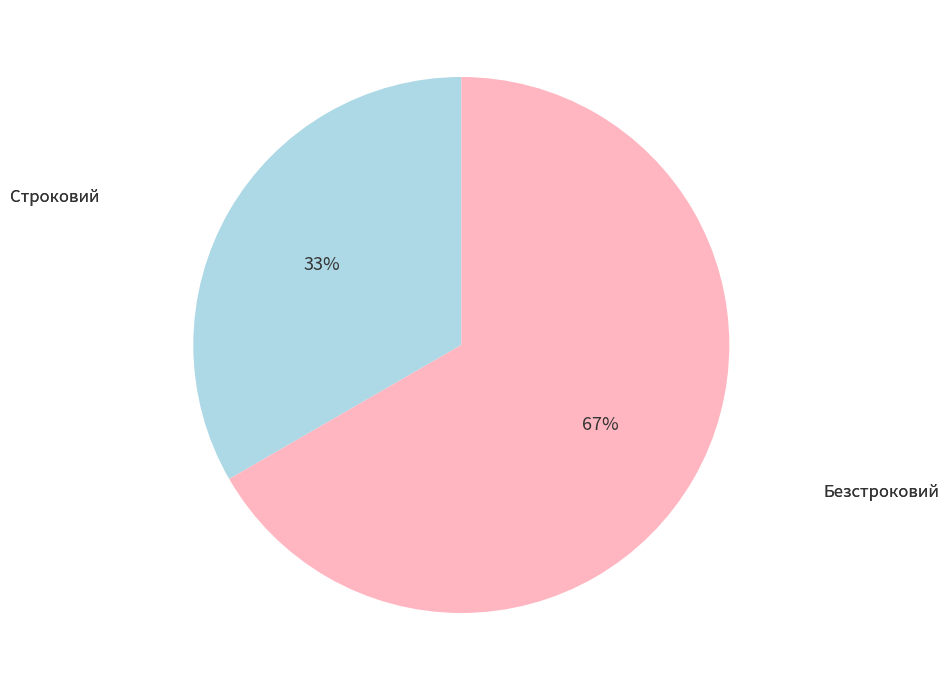

Does any single category account for the majority?

Yes